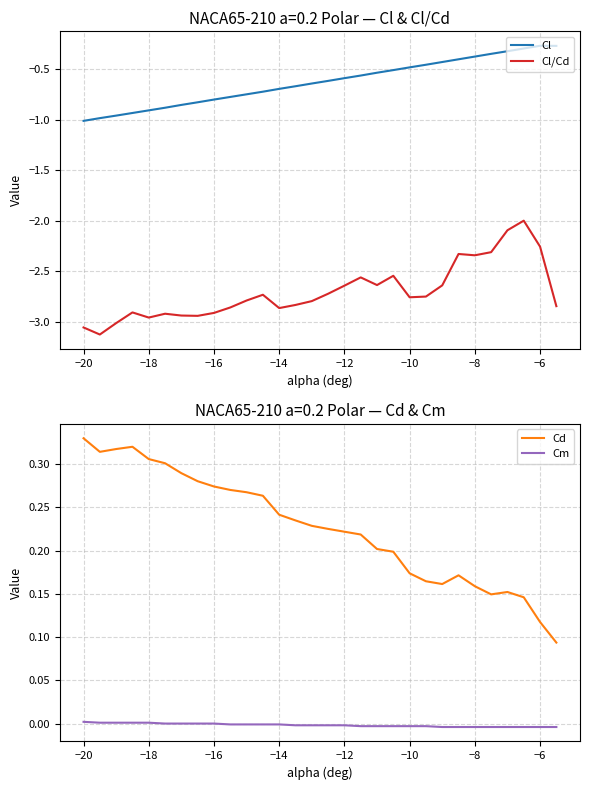

What is the difference between the second highest and minimum values in the Cd series?

0.2